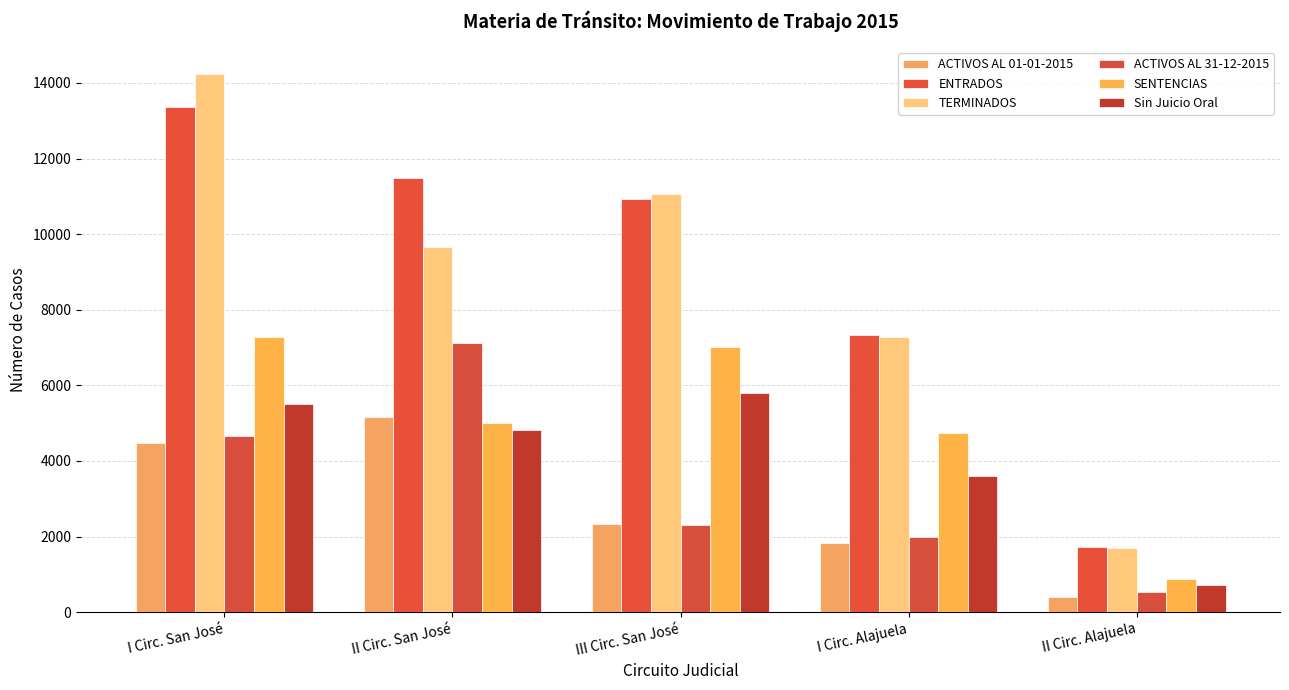

What is the sum of the ACTIVOS AL 01-01-2015 values at I Circ. San José and III Circ. San José?

6814